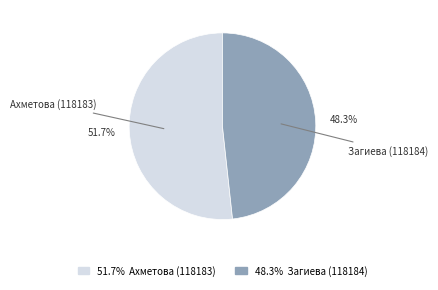

To the nearest percent, what is the difference between the largest and smallest slice percentages?

3%